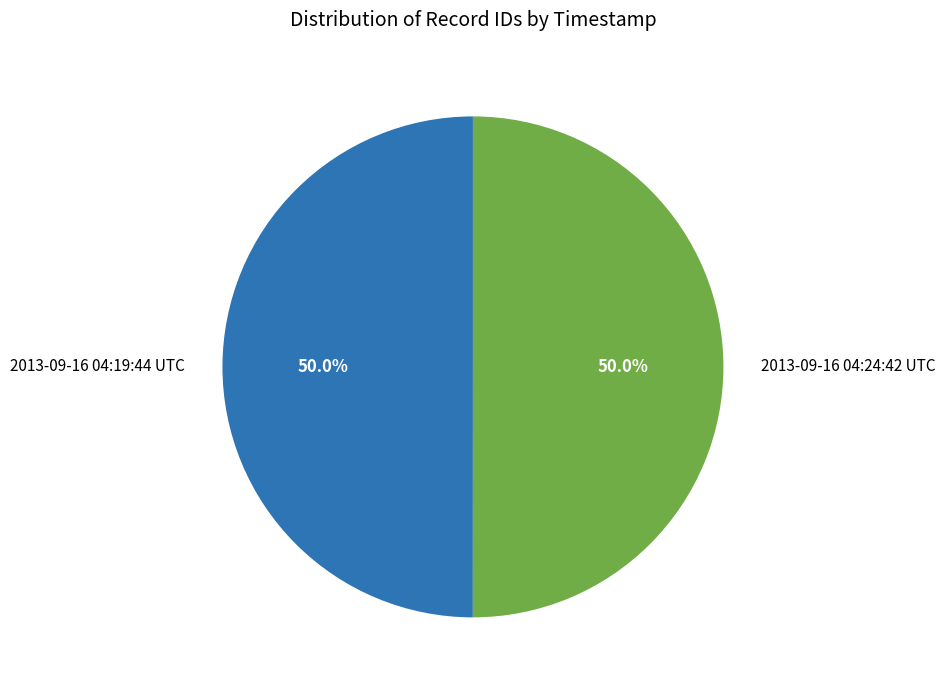

What is the ratio of the value at 2013-09-16 04:24:42 UTC to the value at 2013-09-16 04:19:44 UTC?

1.0